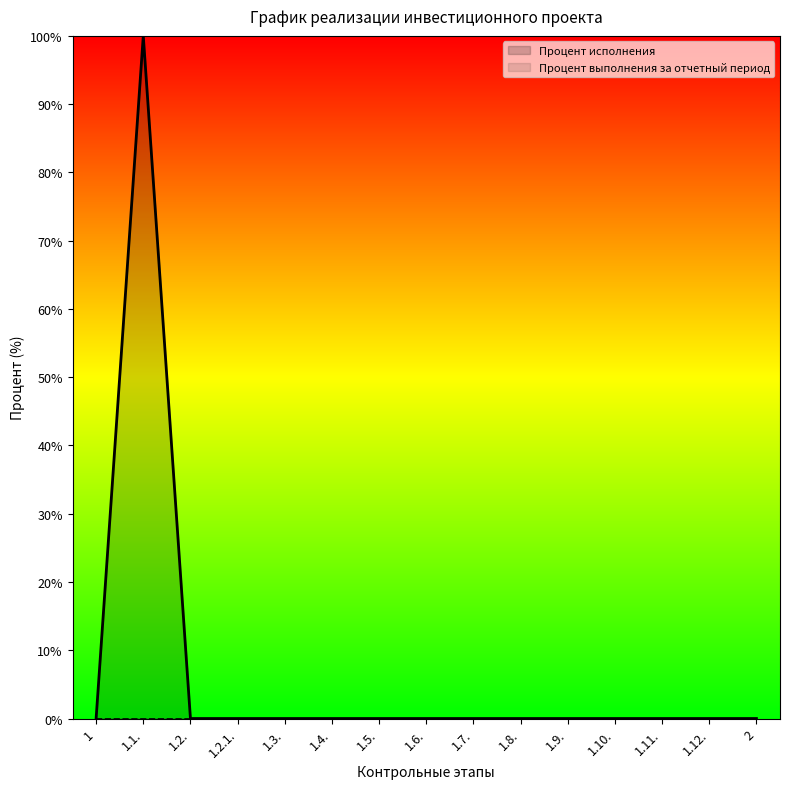

What is the sum of the values at 1.12. and 1.1.?

100